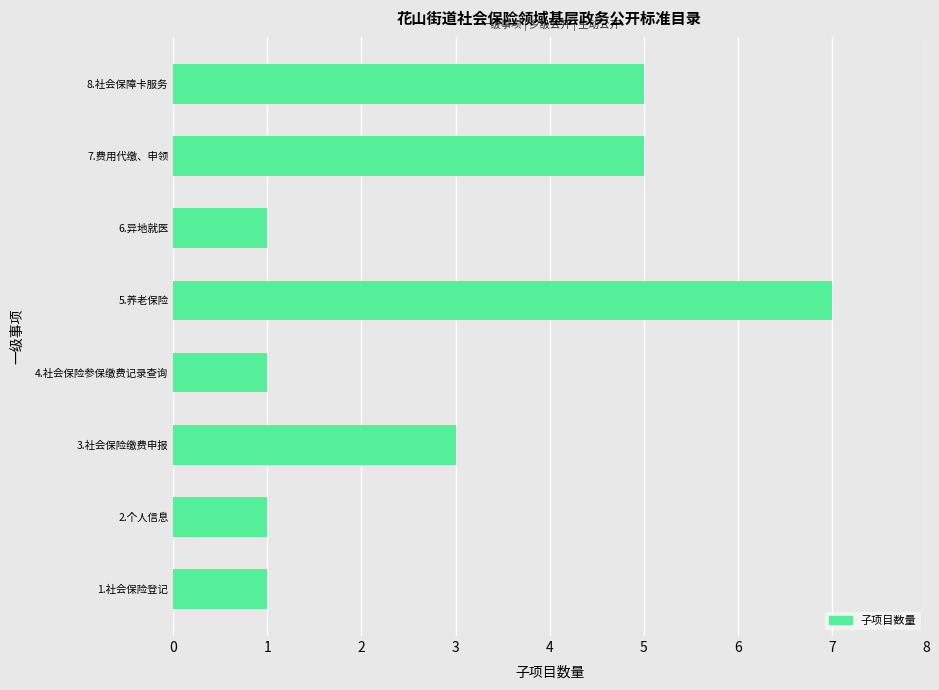

Which label corresponds to the largest value in the chart?

5.养老保险